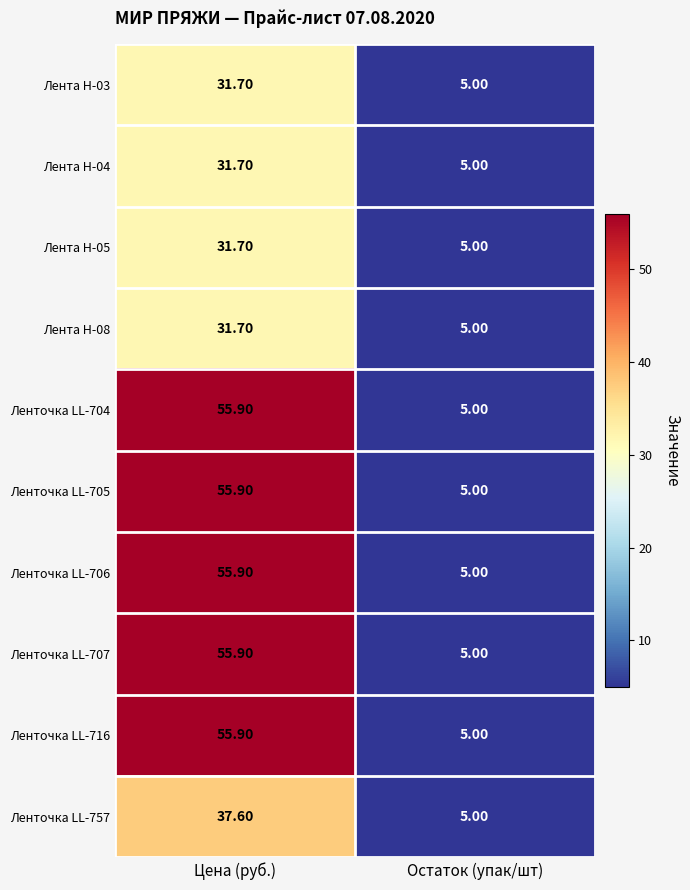

What is the spread (max minus min) of values at Цена (руб.)?

24.2